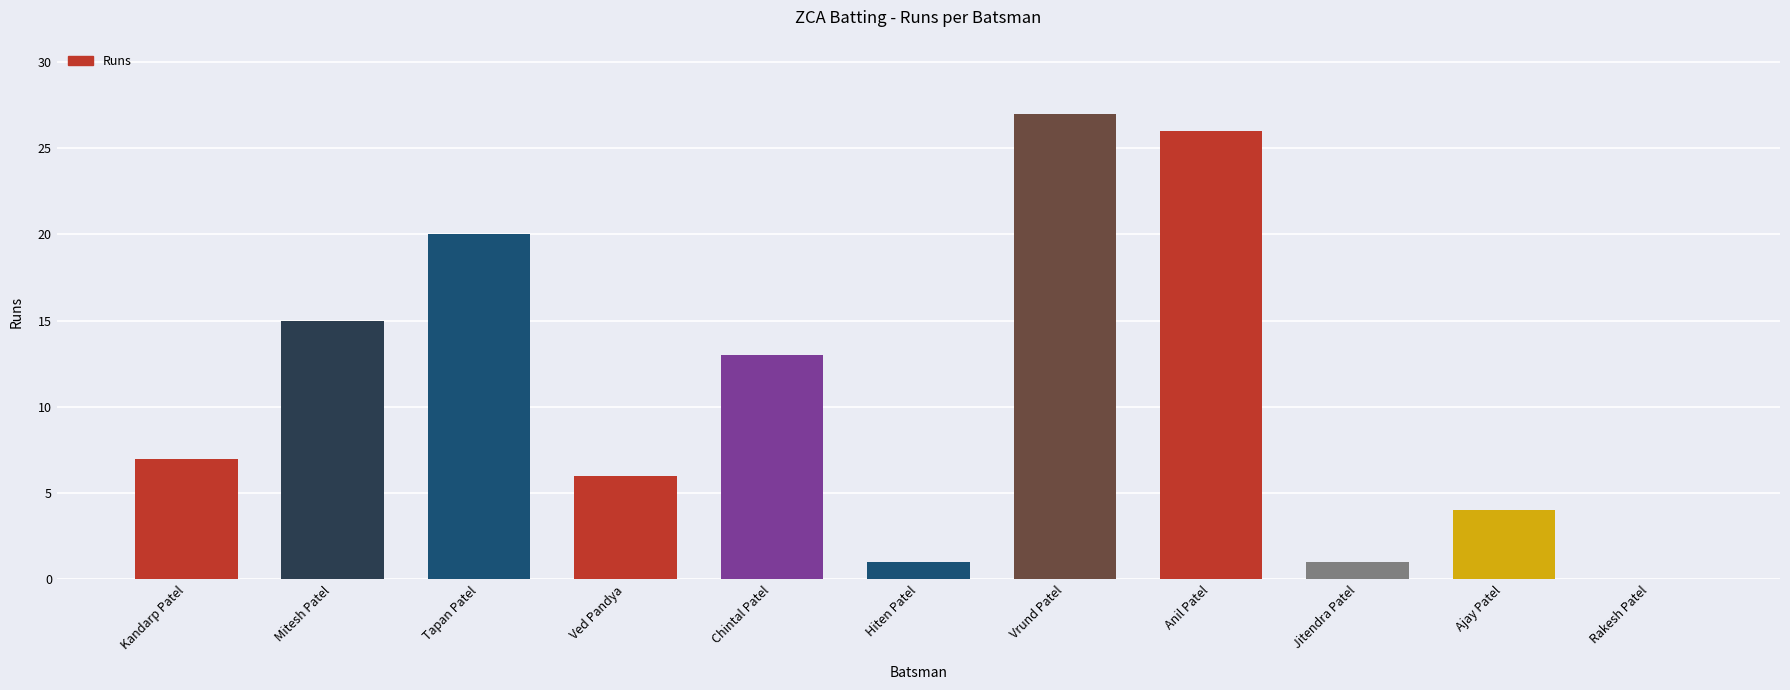

Is it true that the value at Hiten Patel is 1?

True